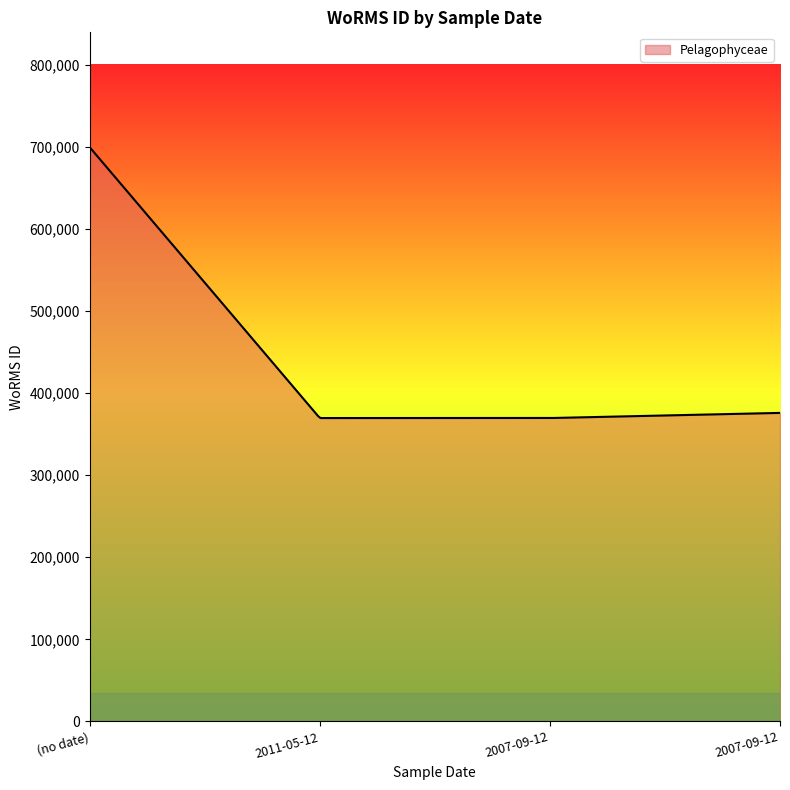

What is the difference between the maximum and minimum values?

329913.0